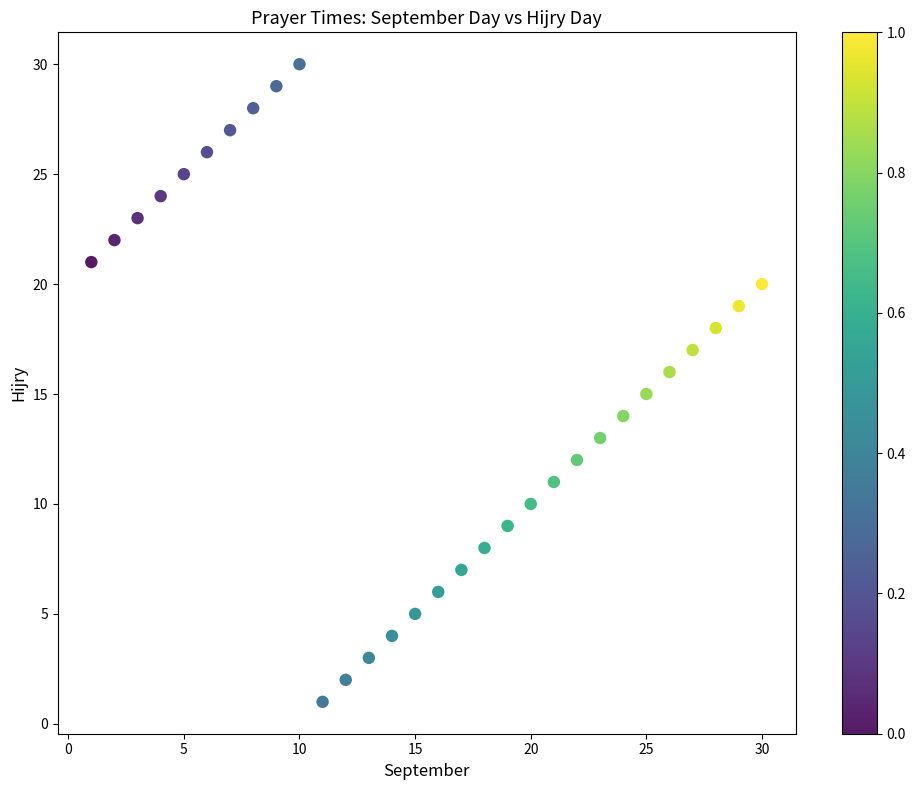

What is the range of X values (max minus min)?

29